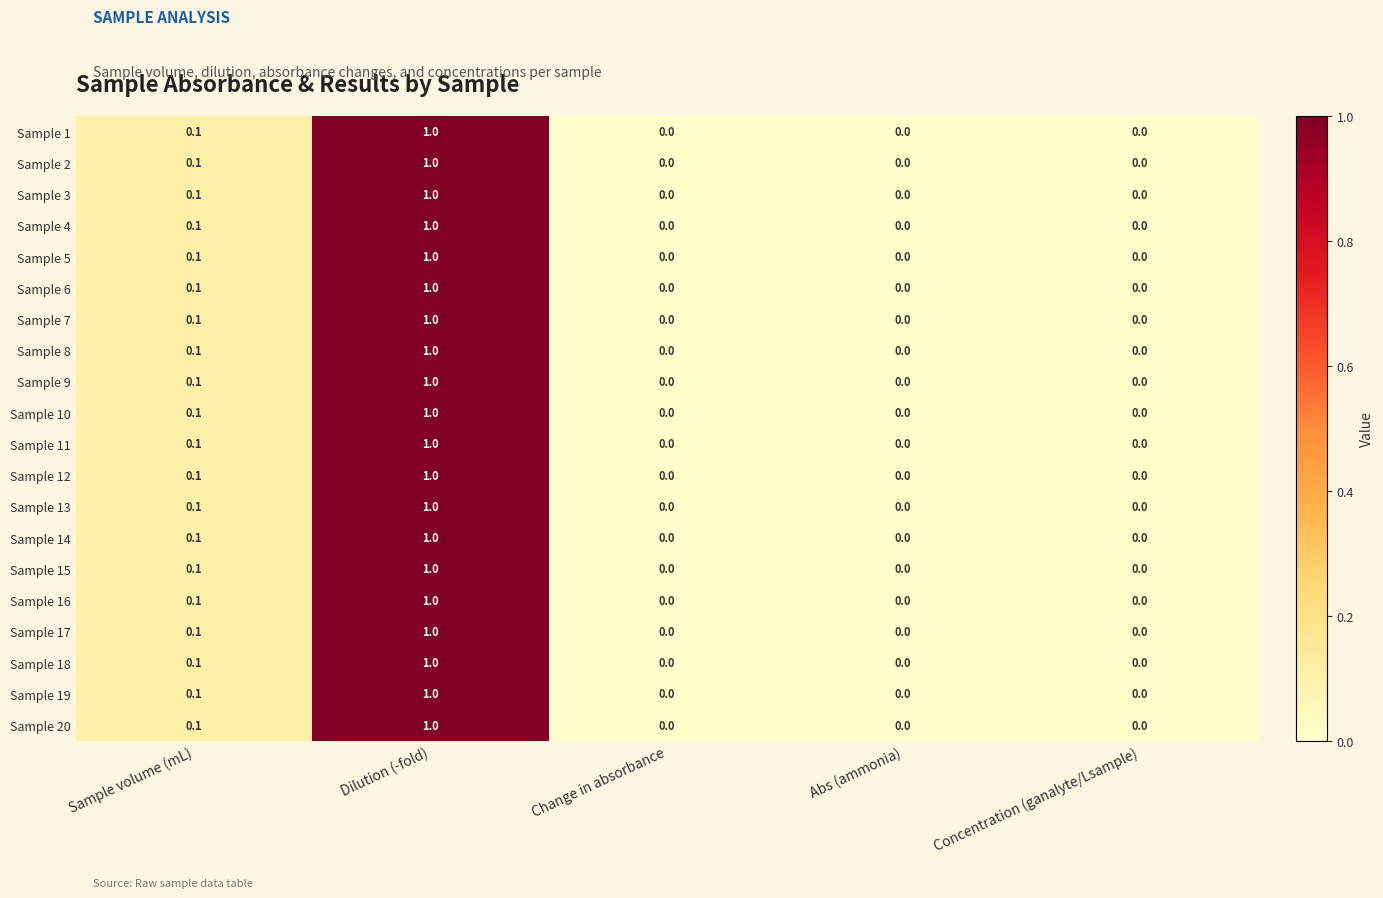

At which category is the sum across all series the highest?

Dilution (-fold)